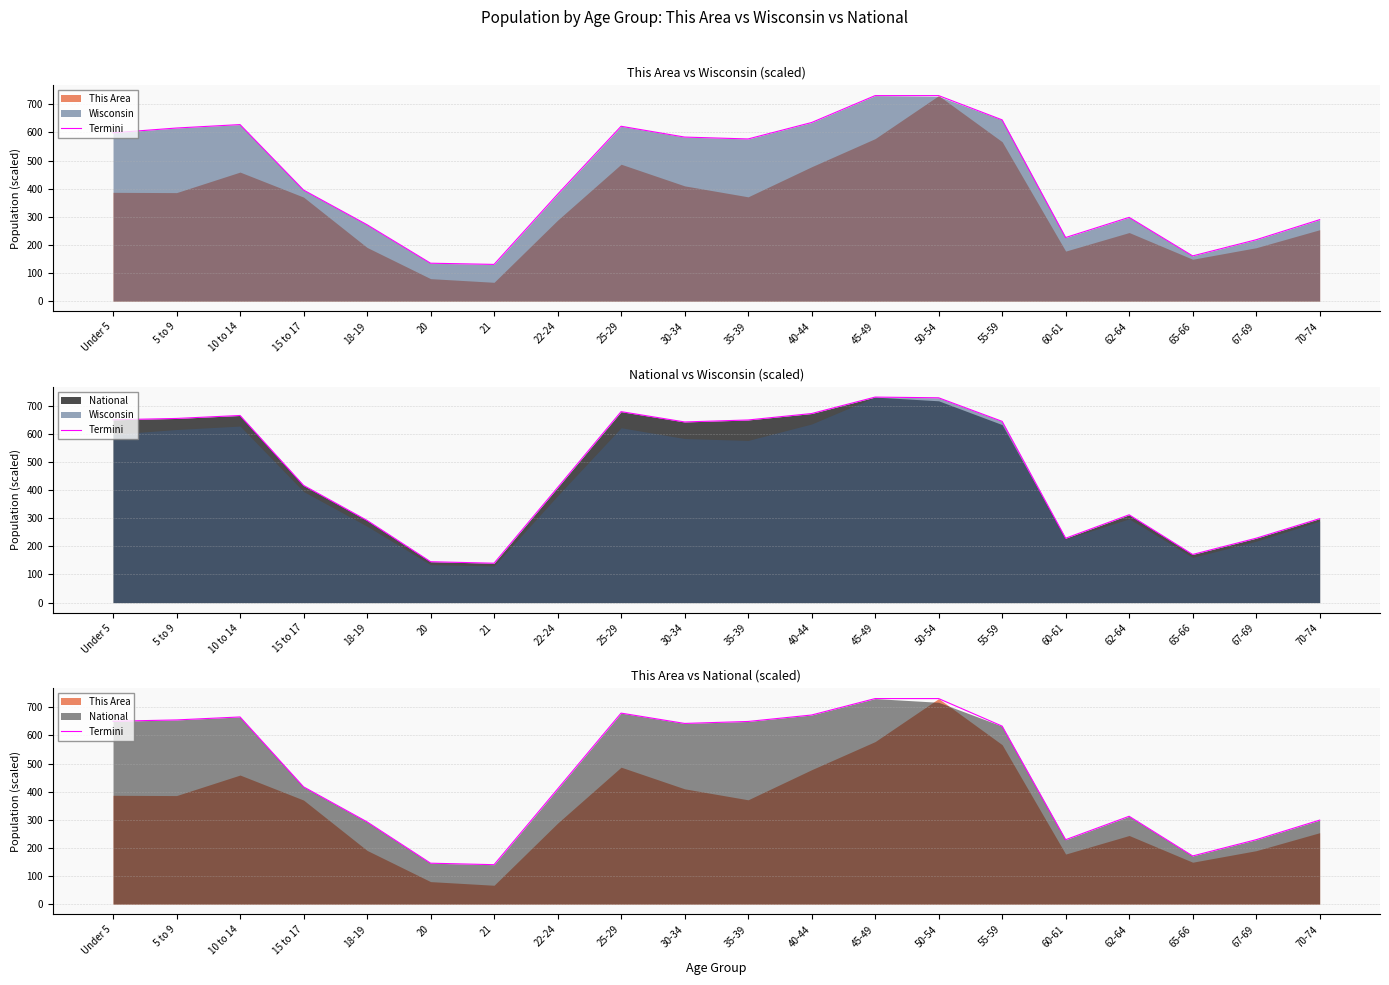

At which label does the data first exceed 633?

Under 5